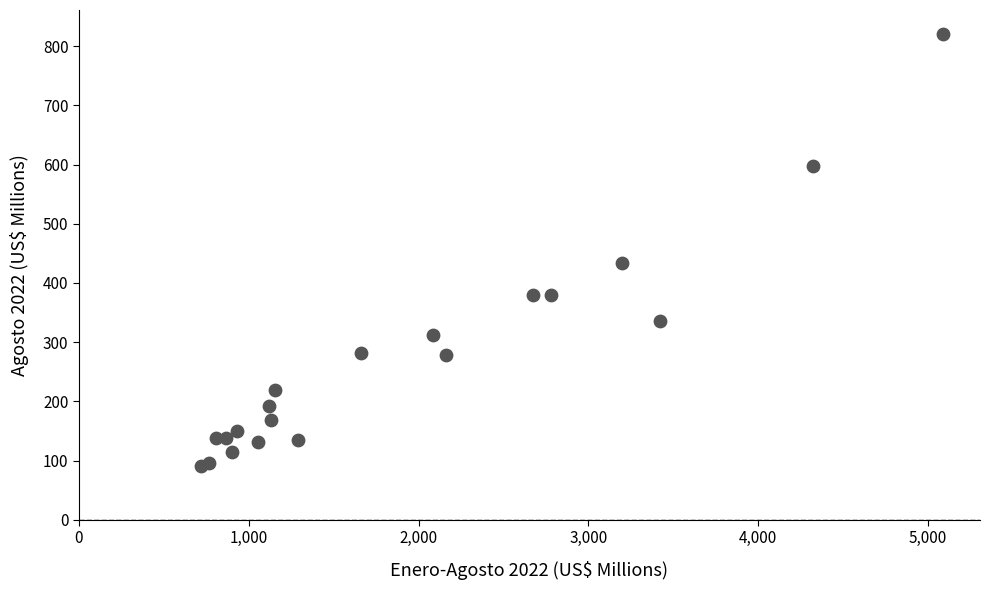

What Y value in the scatter plot is closest to 455?

433.2